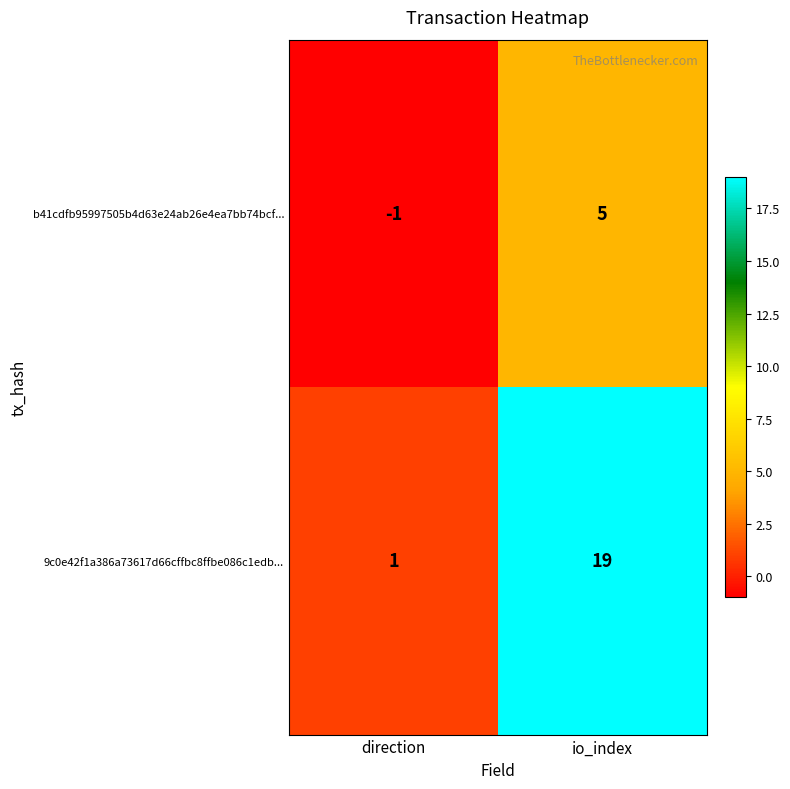

Which series changed the most between direction and io_index?

9c0e42f1a386a73617d66cffbc8ffbe086c1edb...